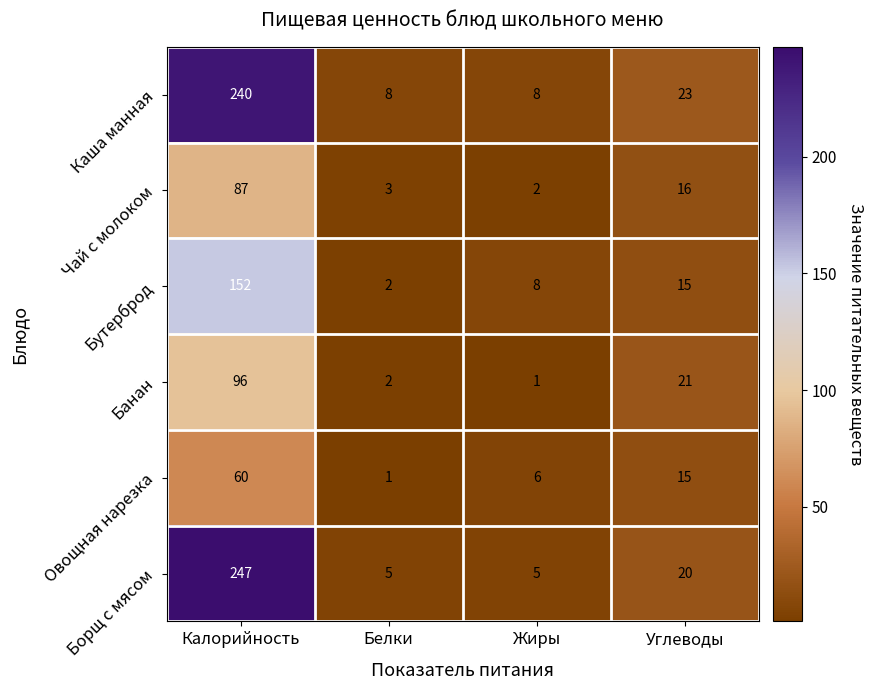

The value of Банан at Белки is 2. True or false?

True